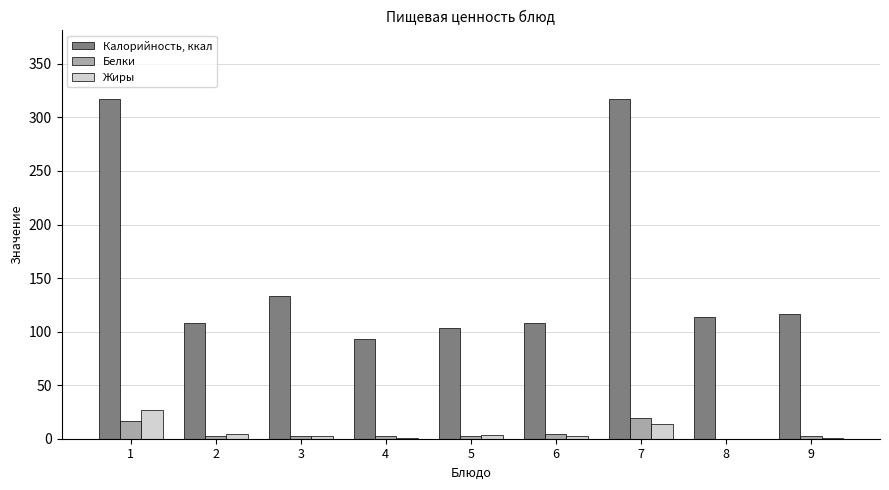

Between 2 and 4, which series saw the biggest shift?

Калорийность, ккал